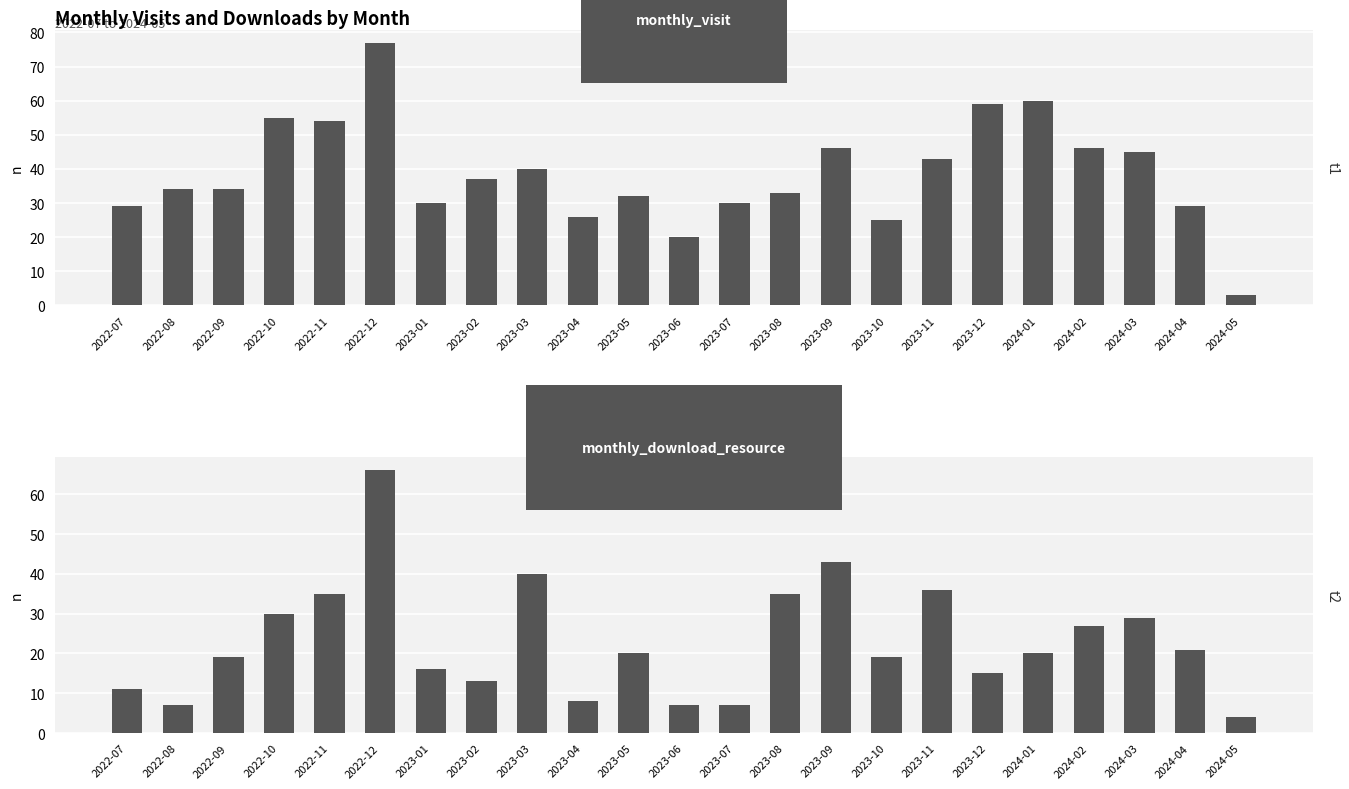

Where does the monthly_visit series first go above 34?

2022-10